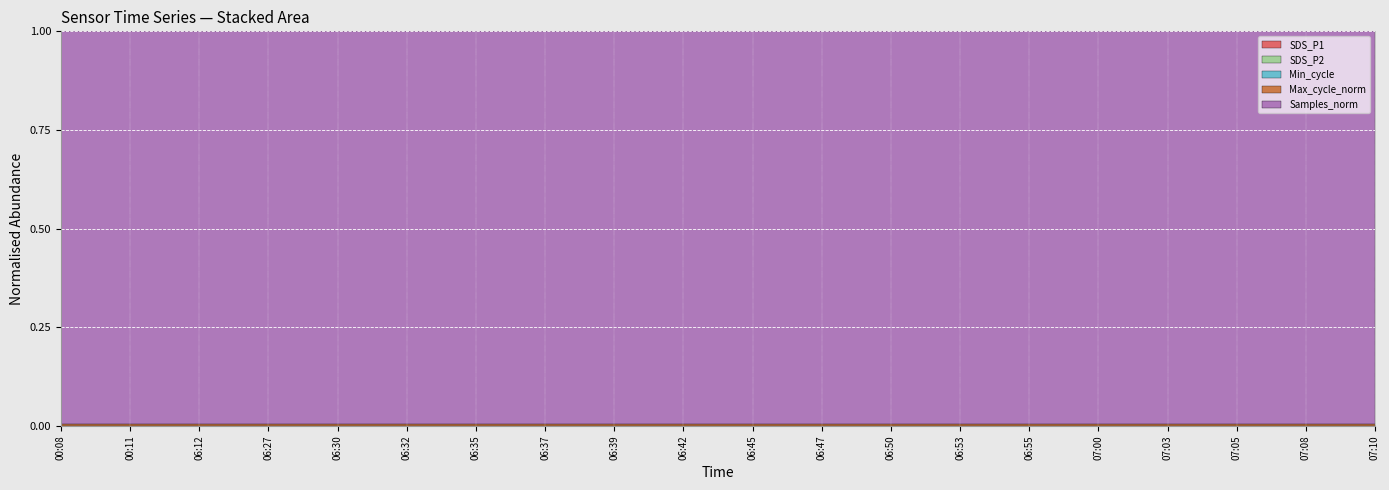

What is the approximate value of Min_cycle at 06:30?

29.0